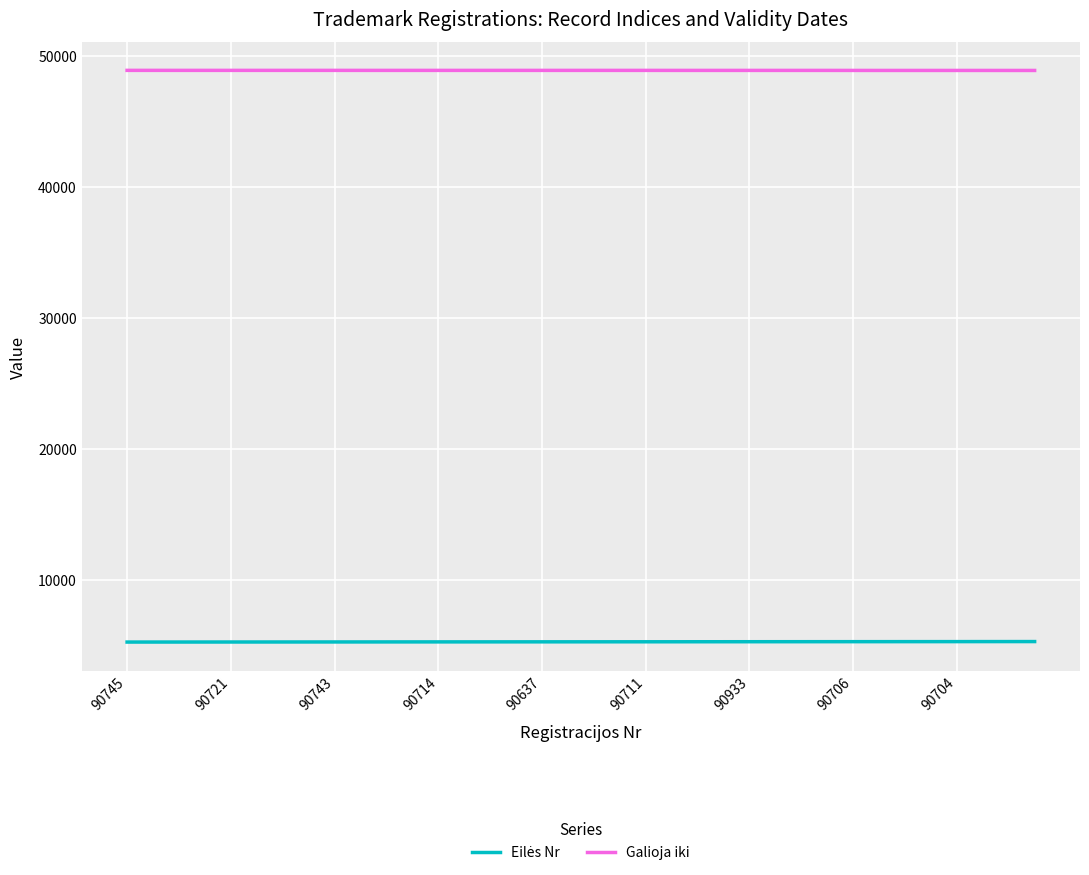

What is the smallest value displayed?

5251